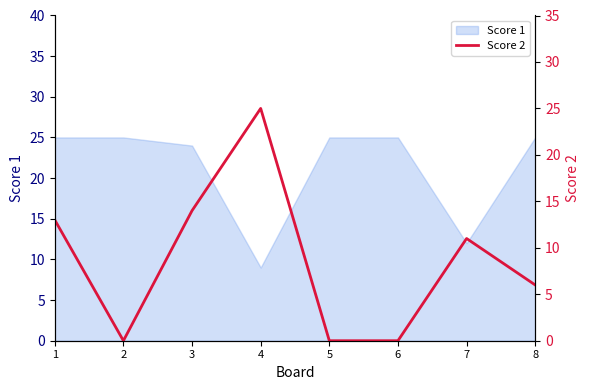

How many lines are shown in the chart?

1